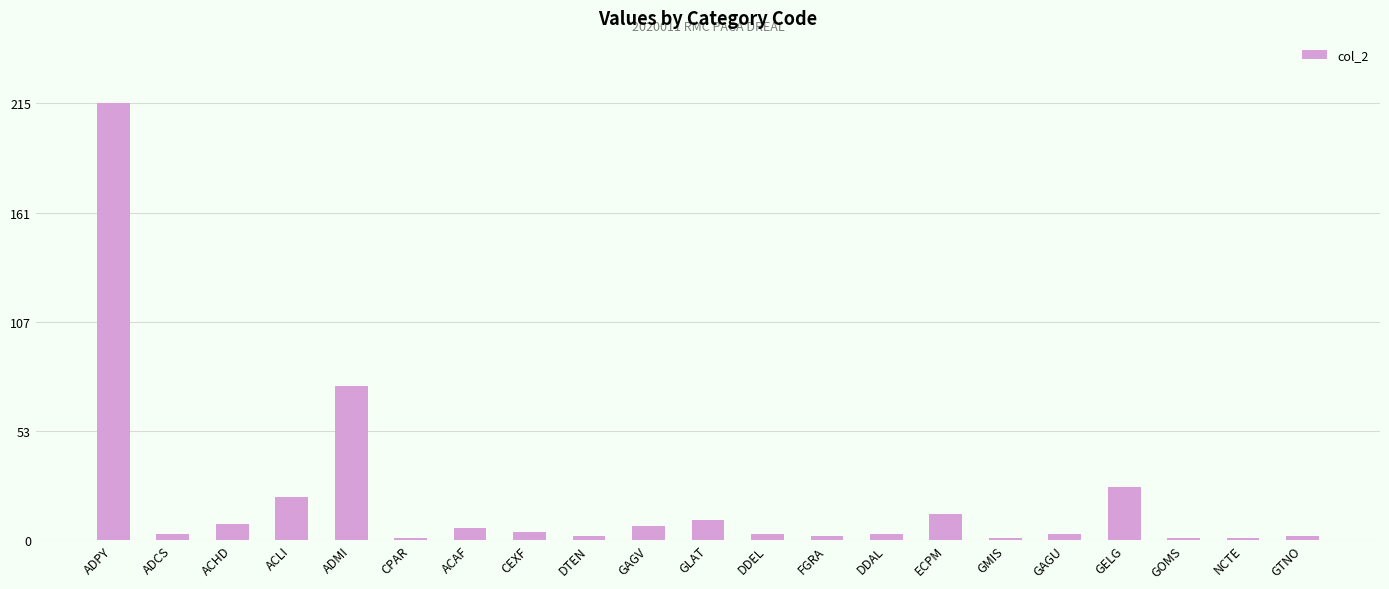

What is the difference between the second highest and minimum values?

75